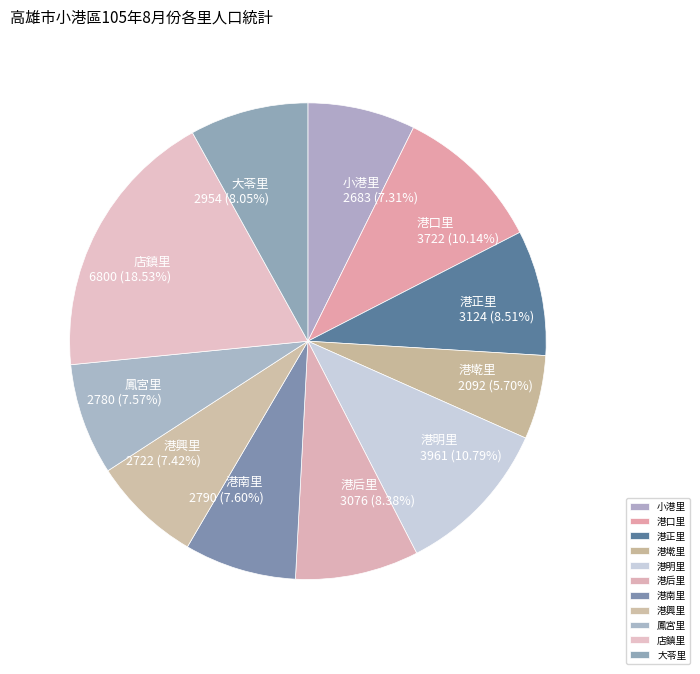

Approximately how many times larger is the value at 港明里 compared to 港興里?

1.5